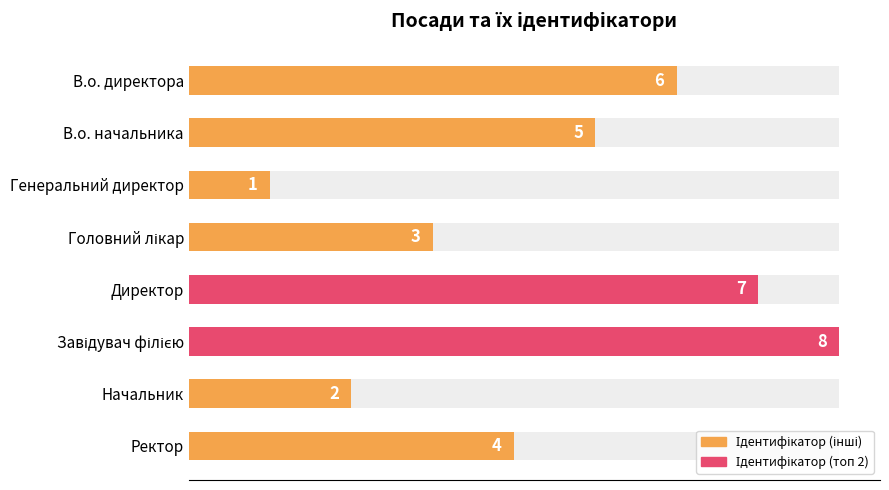

Reading right to left, extract all data points from this chart.

7=4	6=2	5=8	4=7	3=3	2=1	1=5	0=6